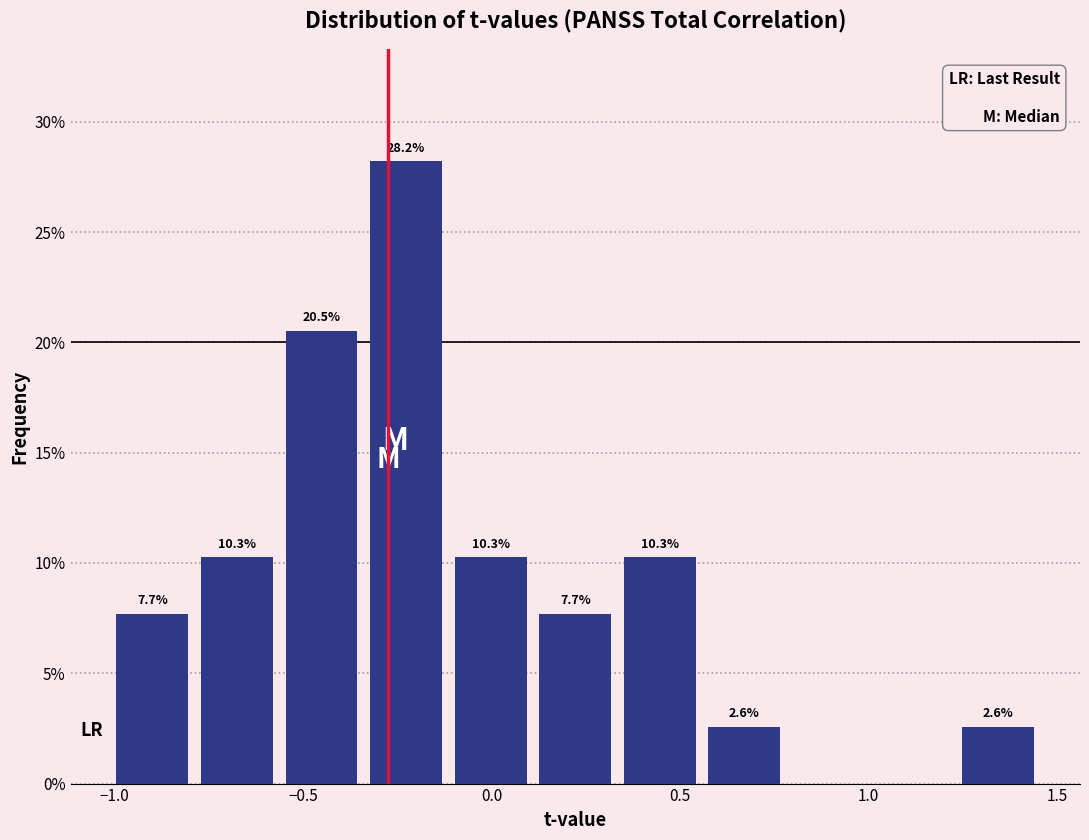

Over which range of the x-axis is the bar tallest?

-0.35 to -0.10